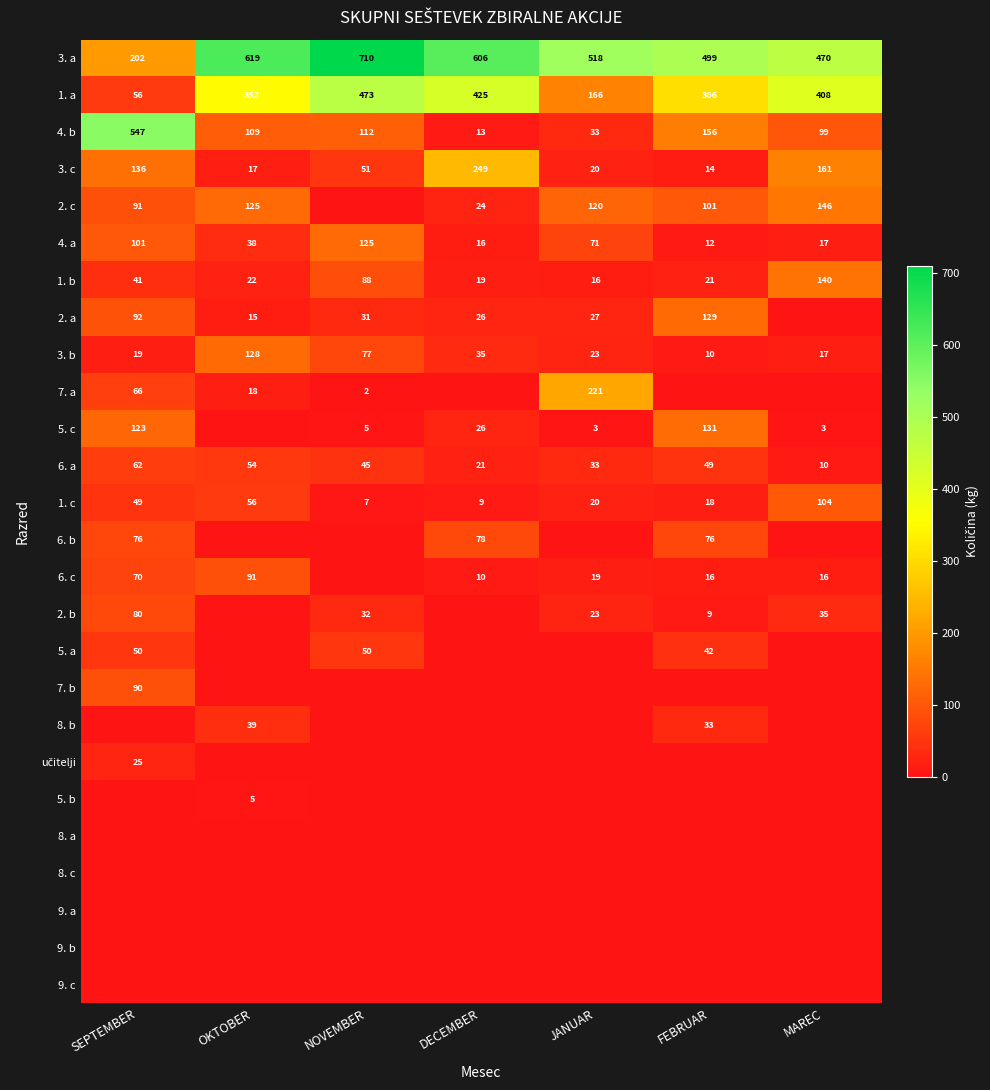

What is the difference between the highest and lowest values at FEBRUAR?

499